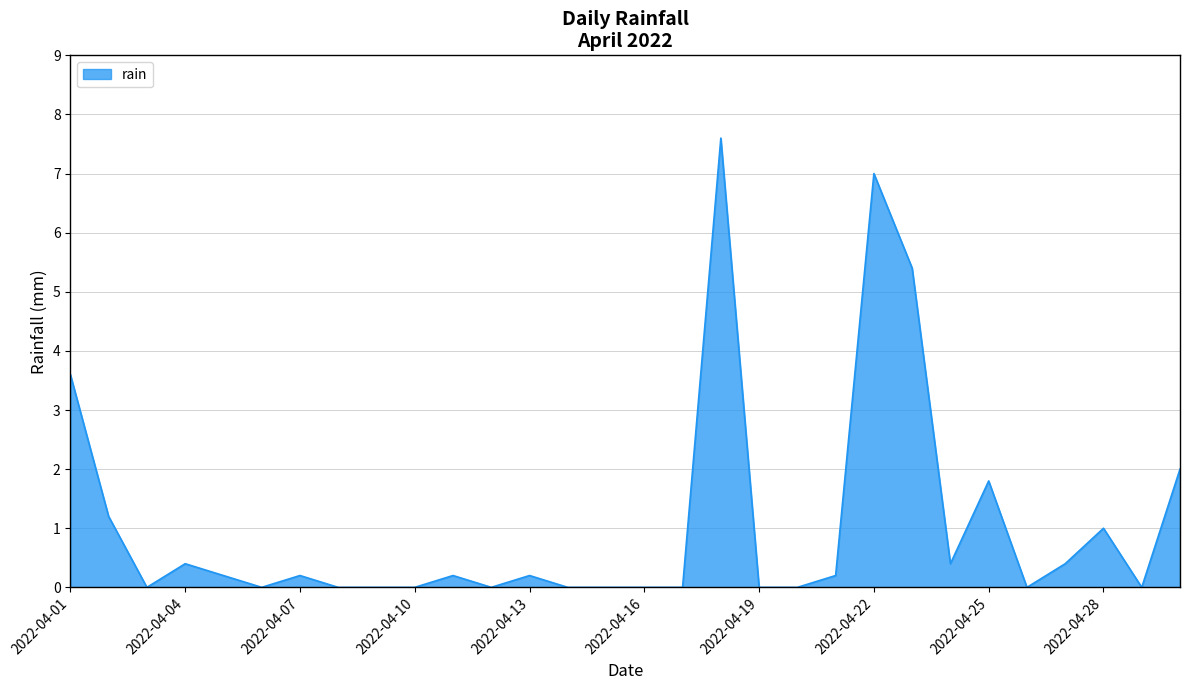

What is the maximum value shown in the chart?

7.6